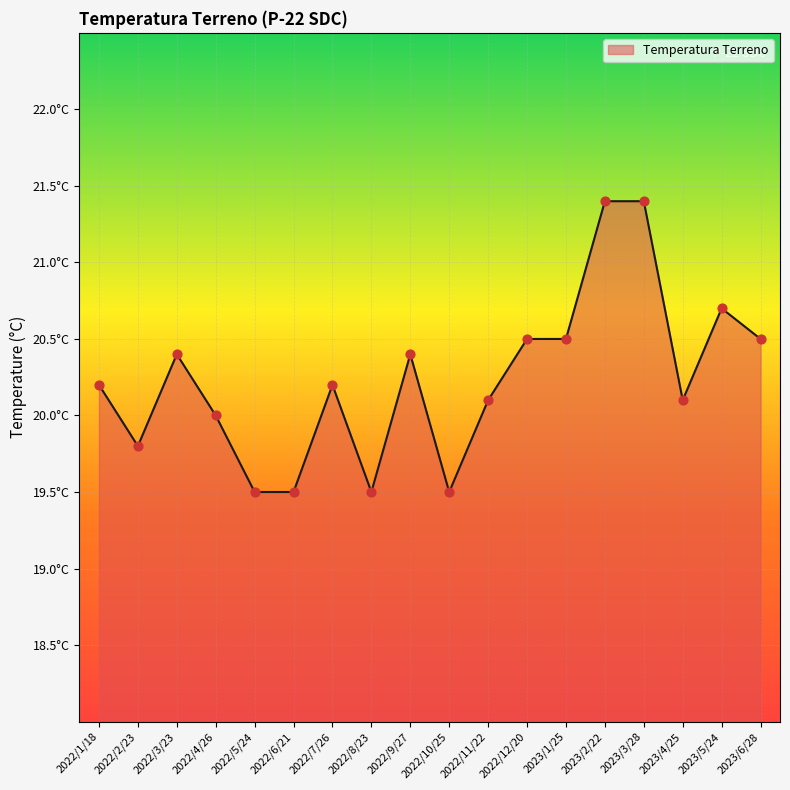

What is the ratio of the value at 2022/10/25 to the value at 2022/8/23?

1.0